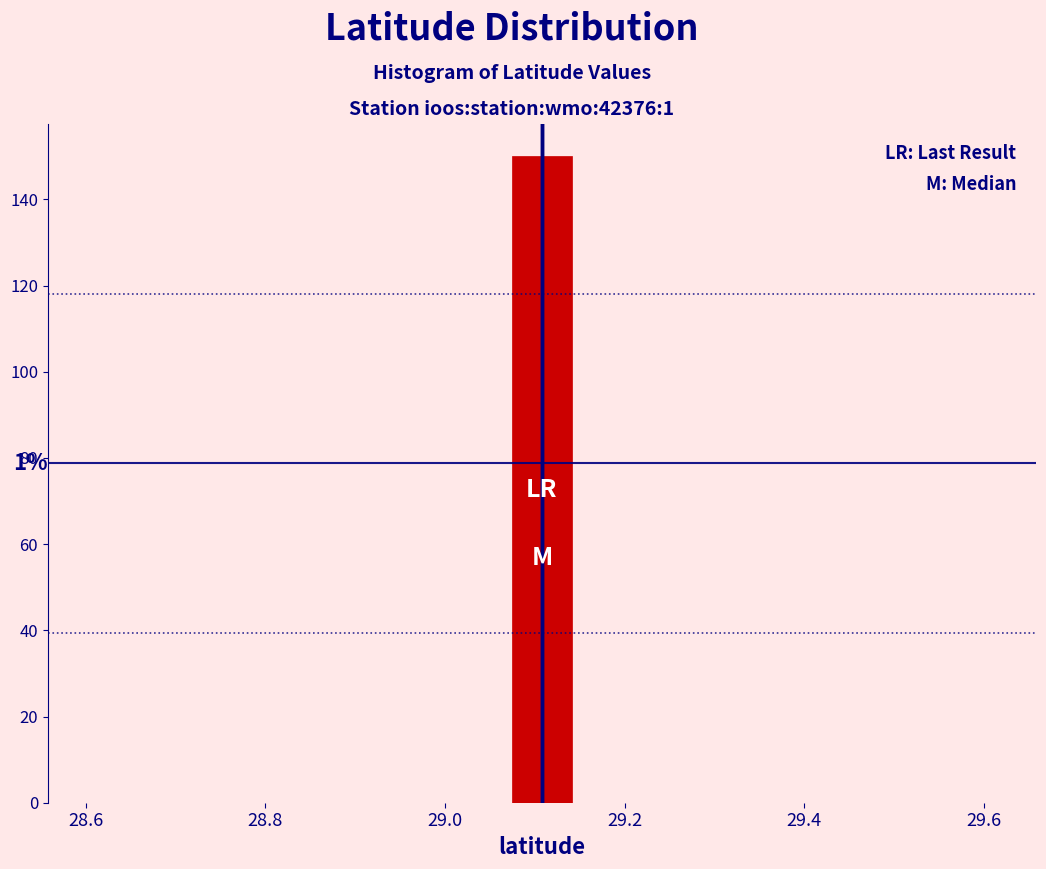

Around what value on the x-axis is the tallest bar? Give the approximate position of its centre, as read against the axis.

29.10